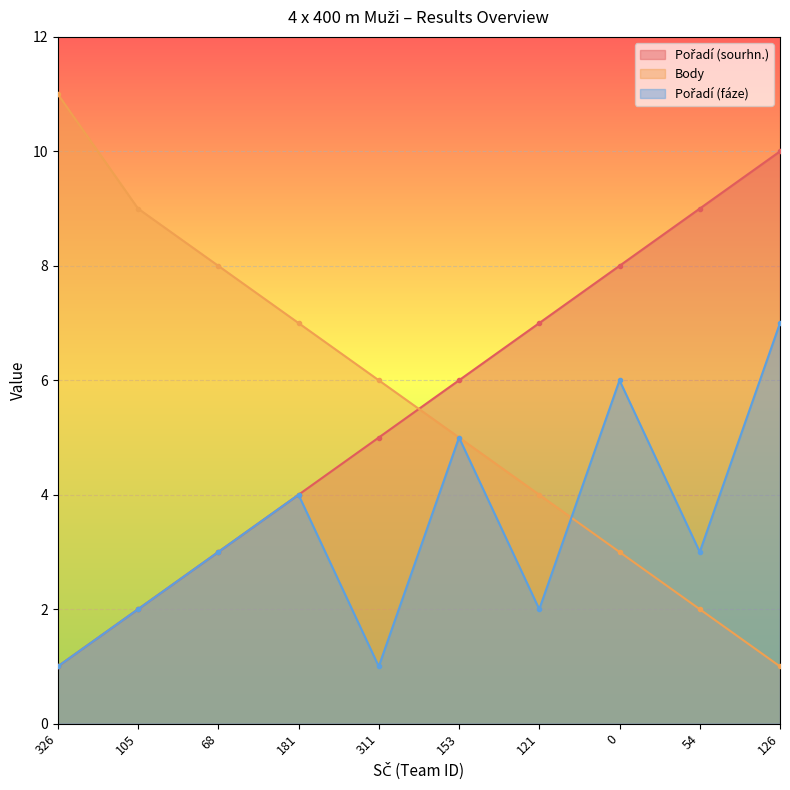

True or false: Pořadí (sourhn.) has more than 2 interior local peaks.

False